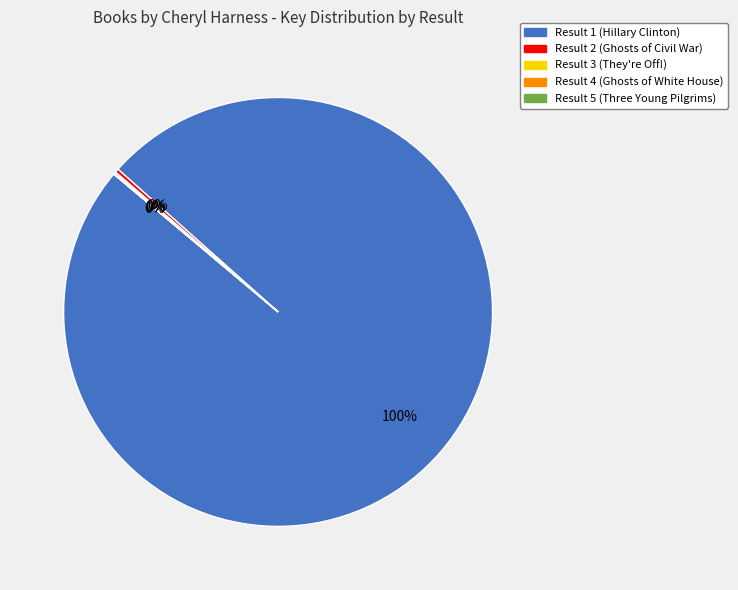

To the nearest percent, what is the difference between the largest and smallest slice percentages?

100%